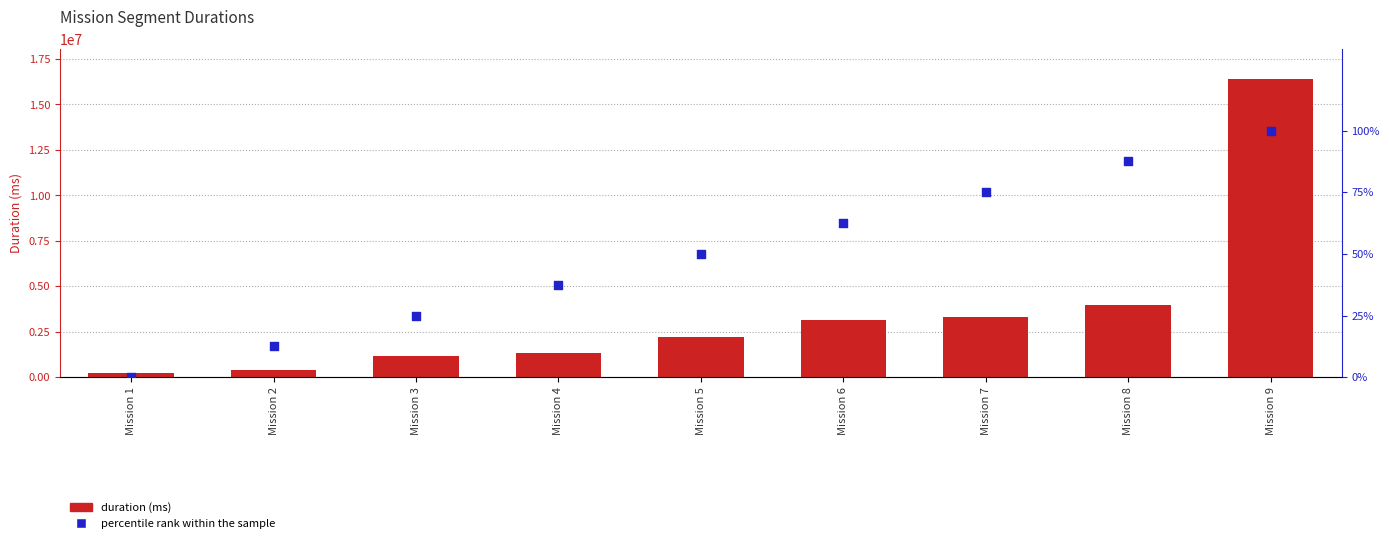

Which series reaches the maximum Y coordinate?

Attempt #1's Duration (ms)